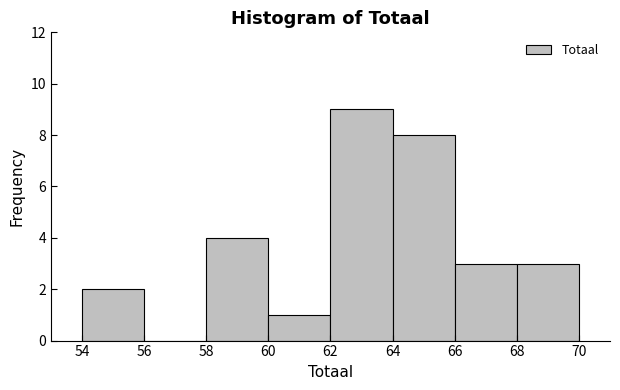

What is the height of the bar covering 64 to 66 on the x-axis? The values are not printed on the chart, so give them approximately, as read against the axis.

8